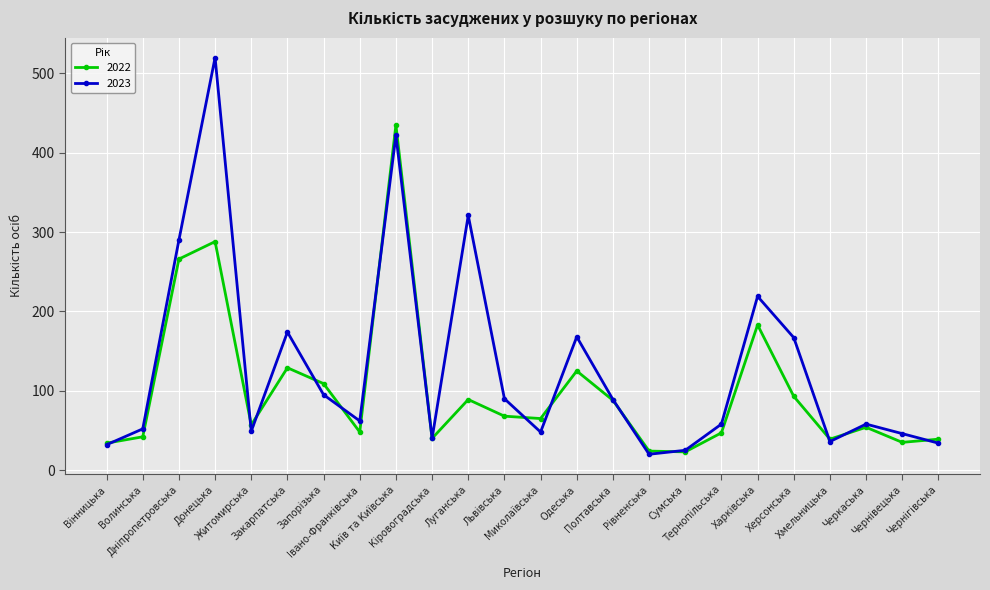

At which category does 2022 reach its first local valley?

Житомирська